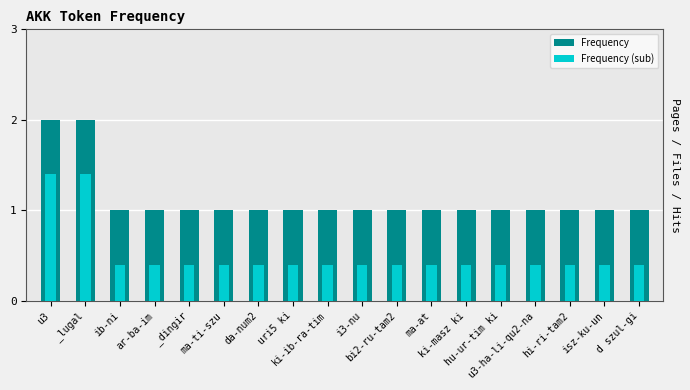

What is the total value across all series at d szul-gi?

1.4